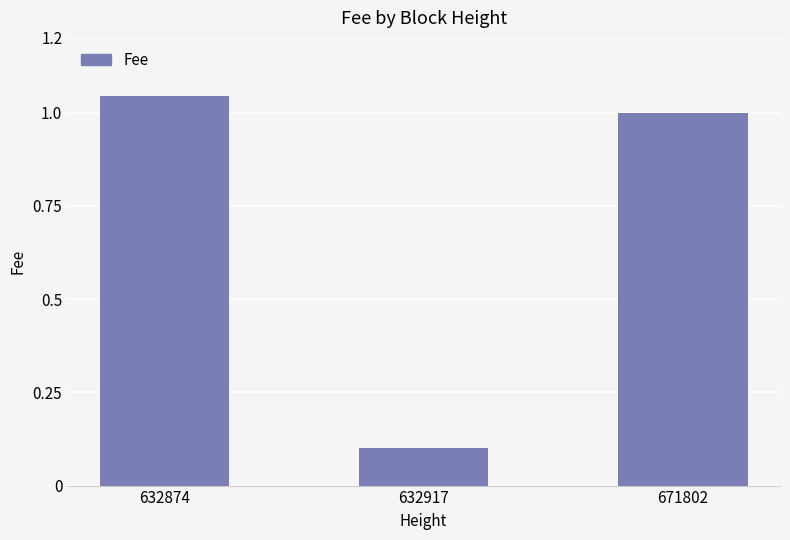

Is it true that the value at 671802 is 1.0?

True